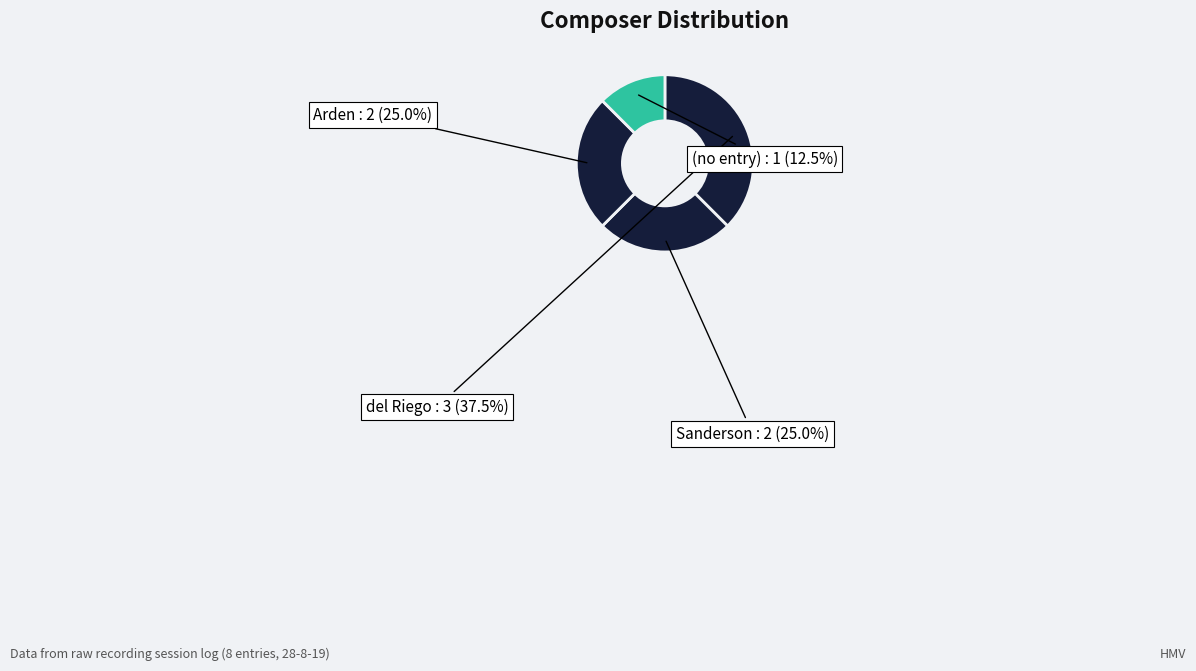

Count the number of slices in the pie.

4